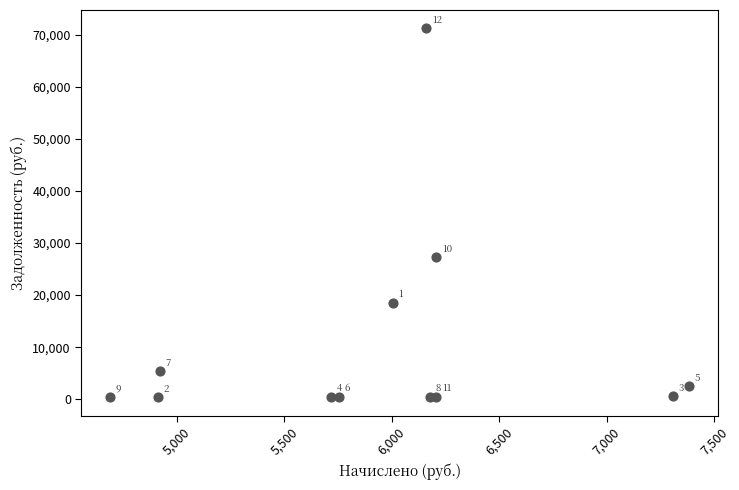

What Y value in the scatter plot is closest to 35790?

27281.2